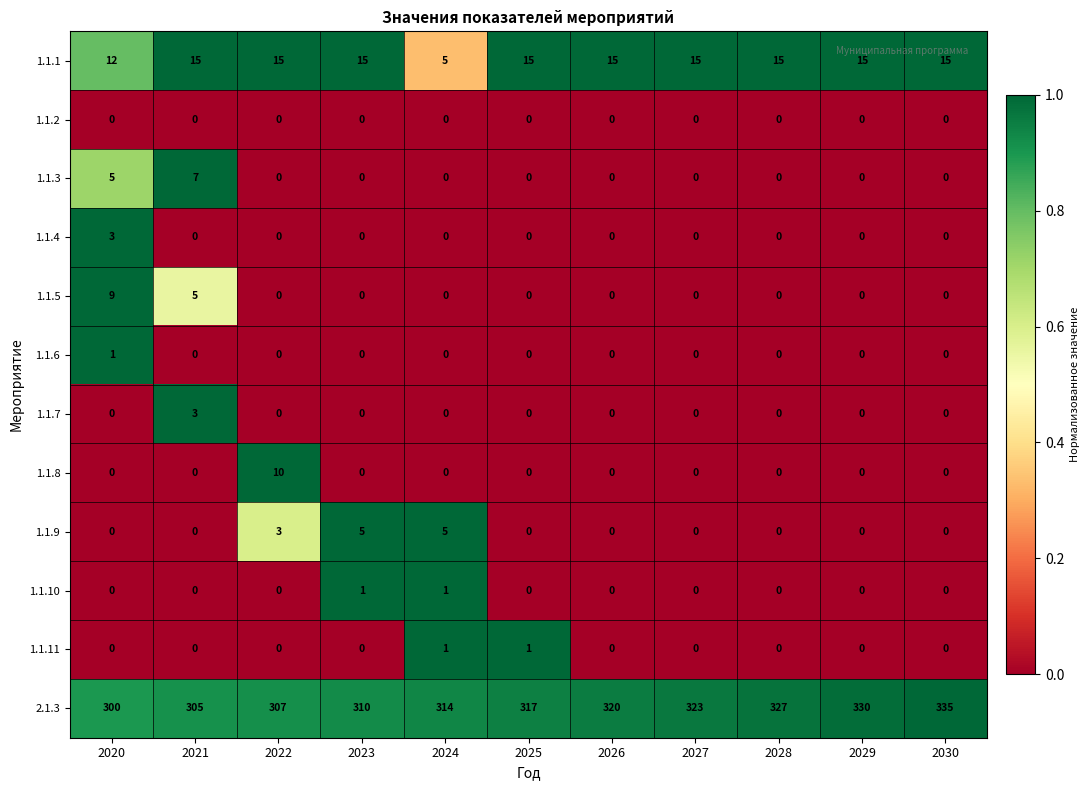

At which category is the sum across all series the highest?

2030